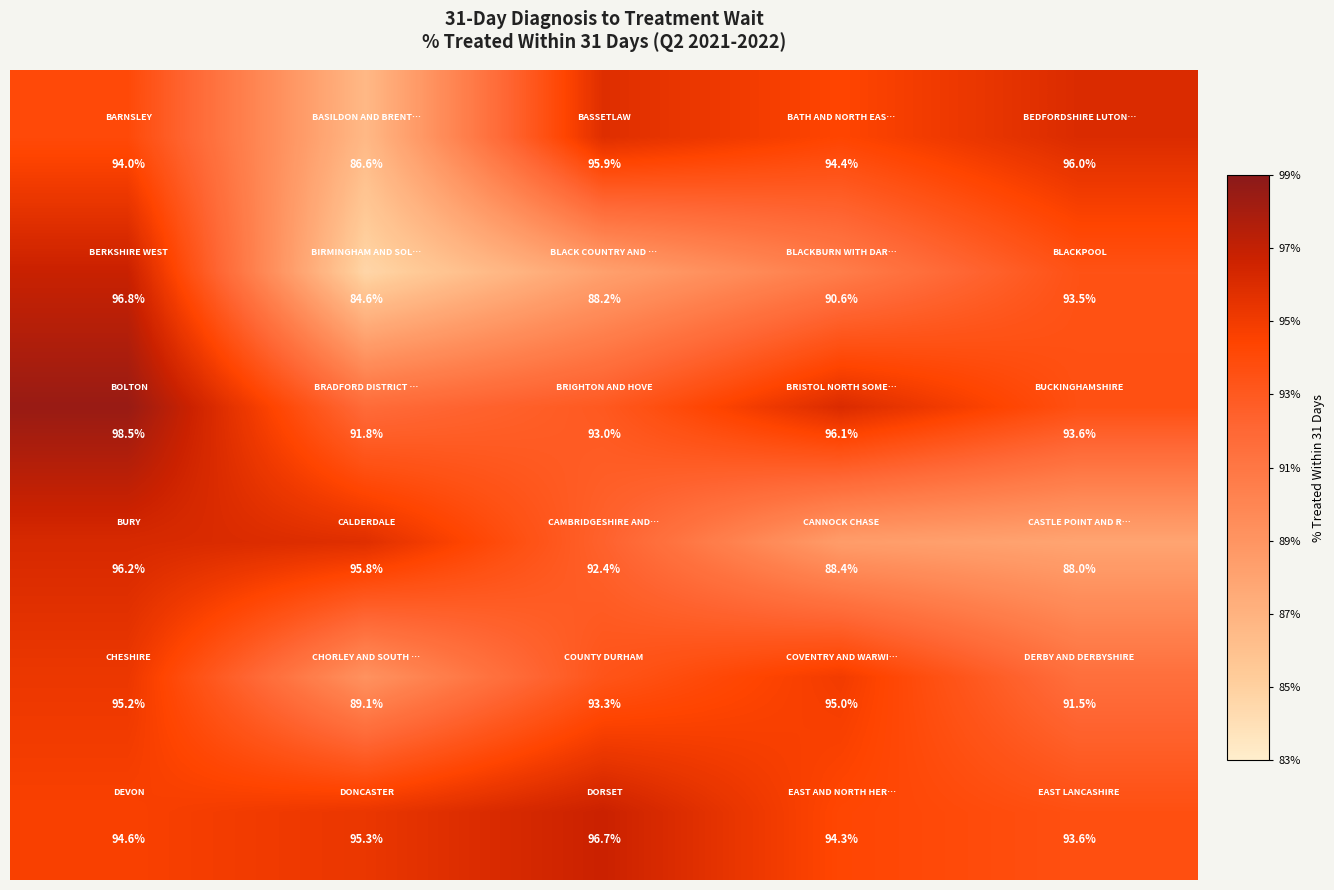

At how many categories does at least one series exceed 93?

5